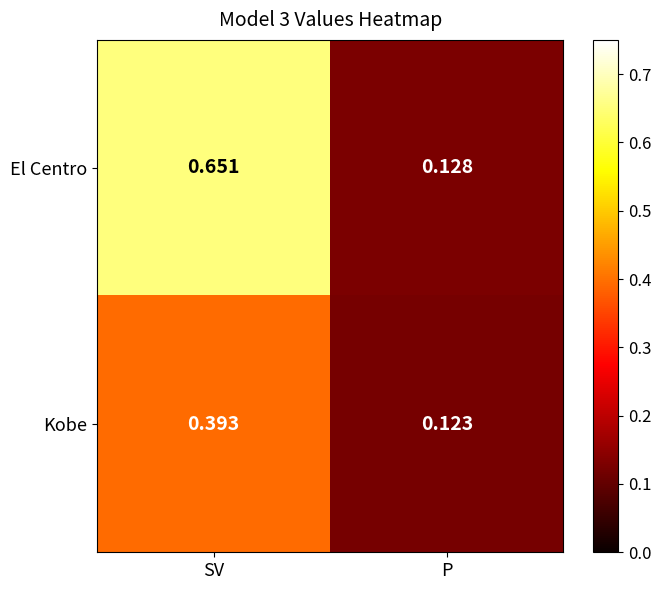

At how many categories does at least one series exceed 0?

2